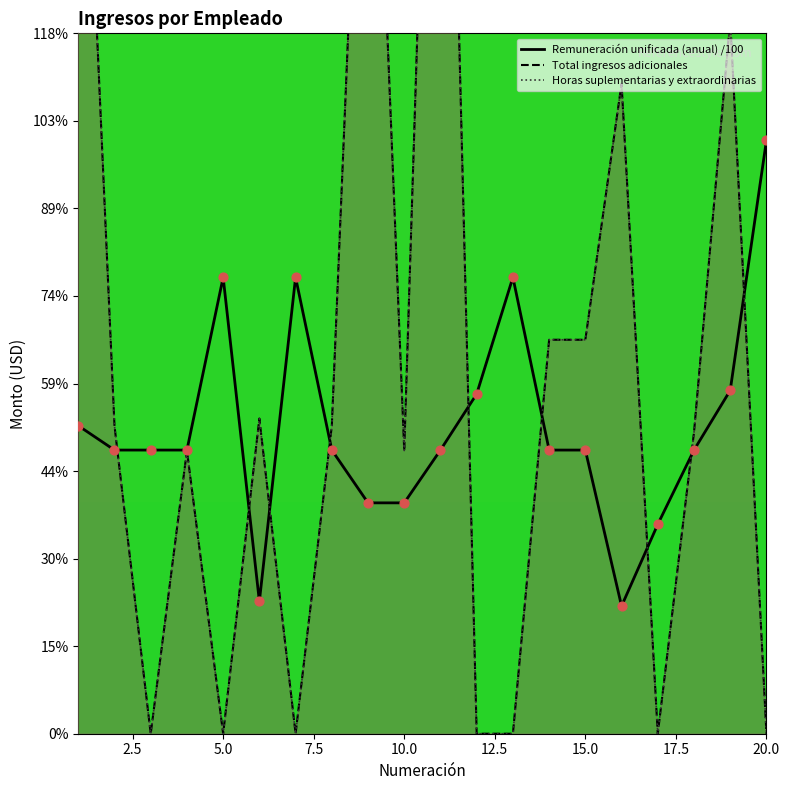

What are all the series names shown in the legend?

Remuneración unificada (anual) /100, Total ingresos adicionales, Horas suplementarias y extraordinarias